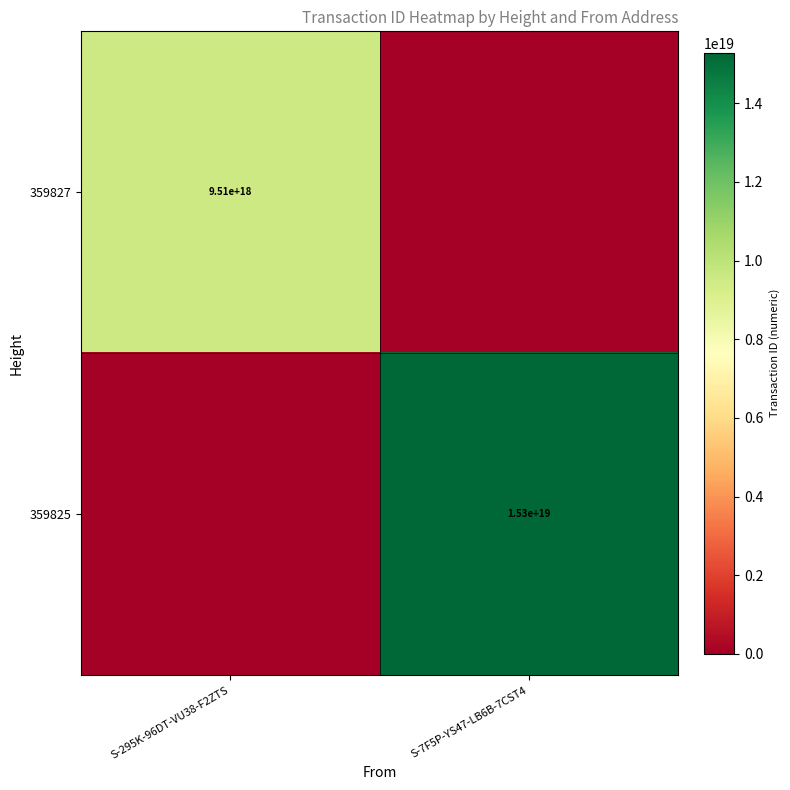

True or false: 359825 has a value of 7569658892906589184 at S-7F5P-YS47-LB6B-7CST4.

False